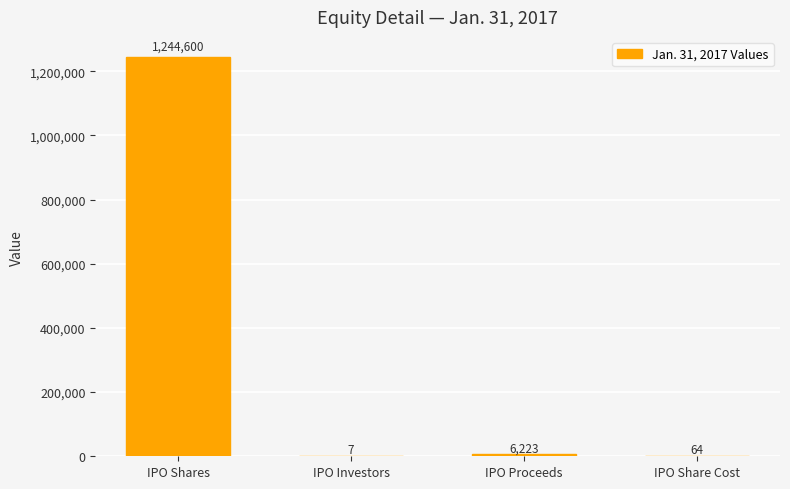

What is the change in value from IPO Shares to IPO Investors?

-1244593